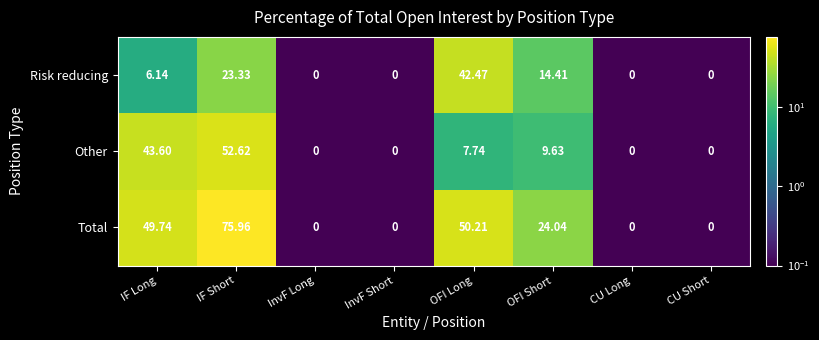

Which category has the highest value in the Other series?

IF Short